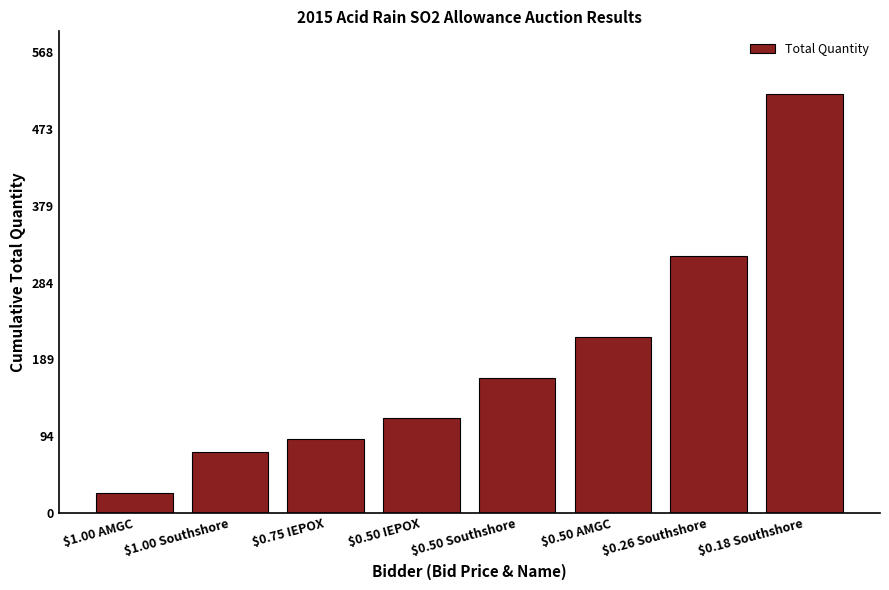

Does the chart contain stacked bars?

No